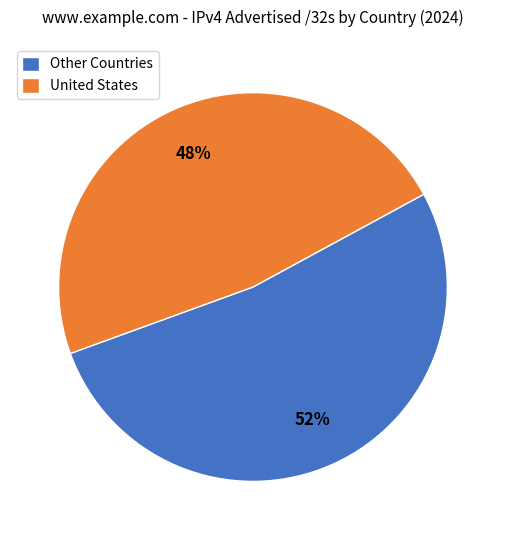

Is there a majority slice in this chart?

Yes